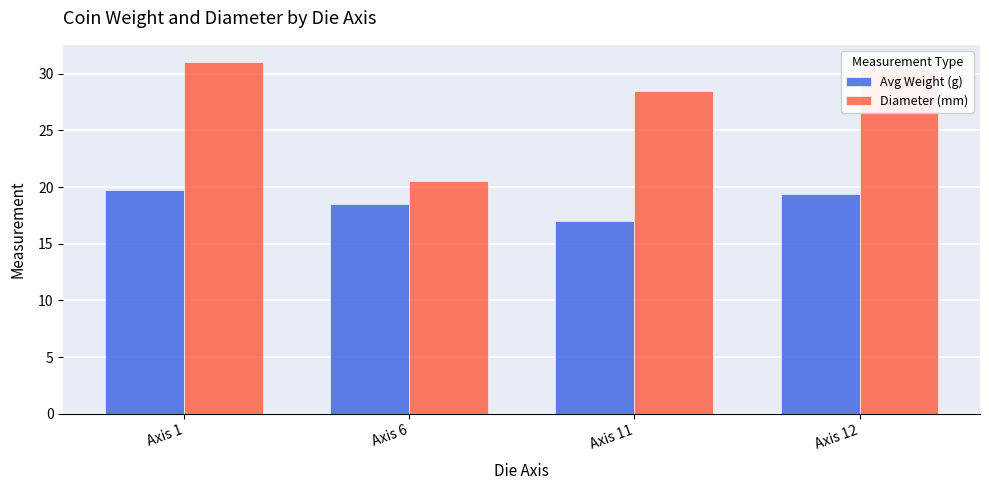

What is the difference between the second highest and minimum values in the Diameter (mm) series?

10.0